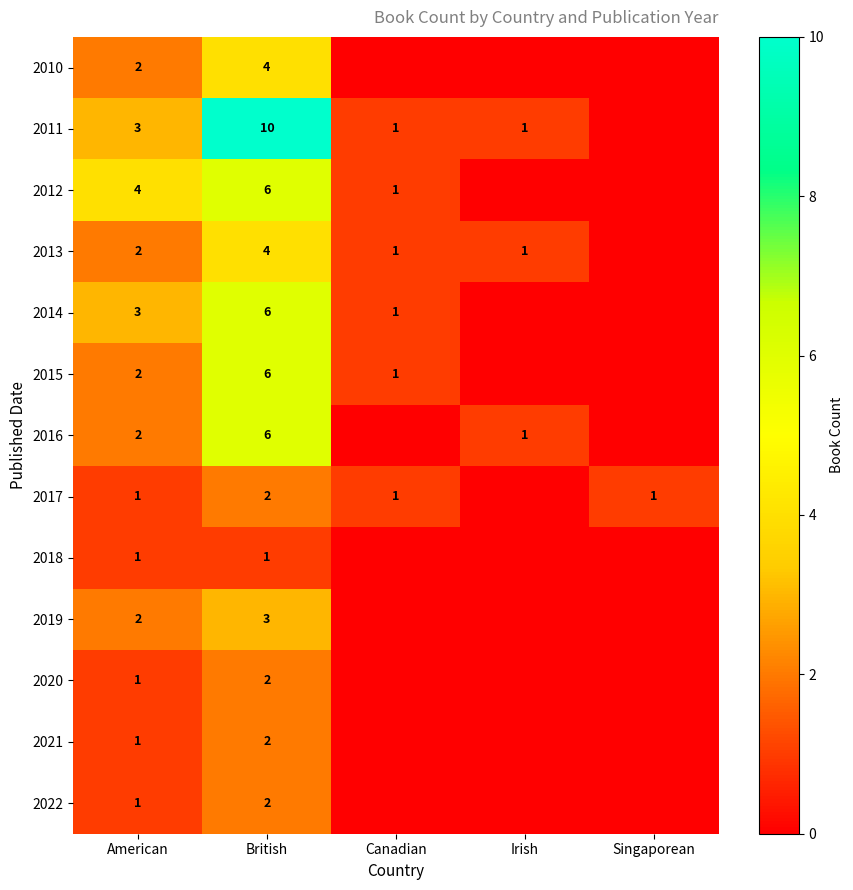

True or false: 2017 has a value of 2 at Canadian.

False